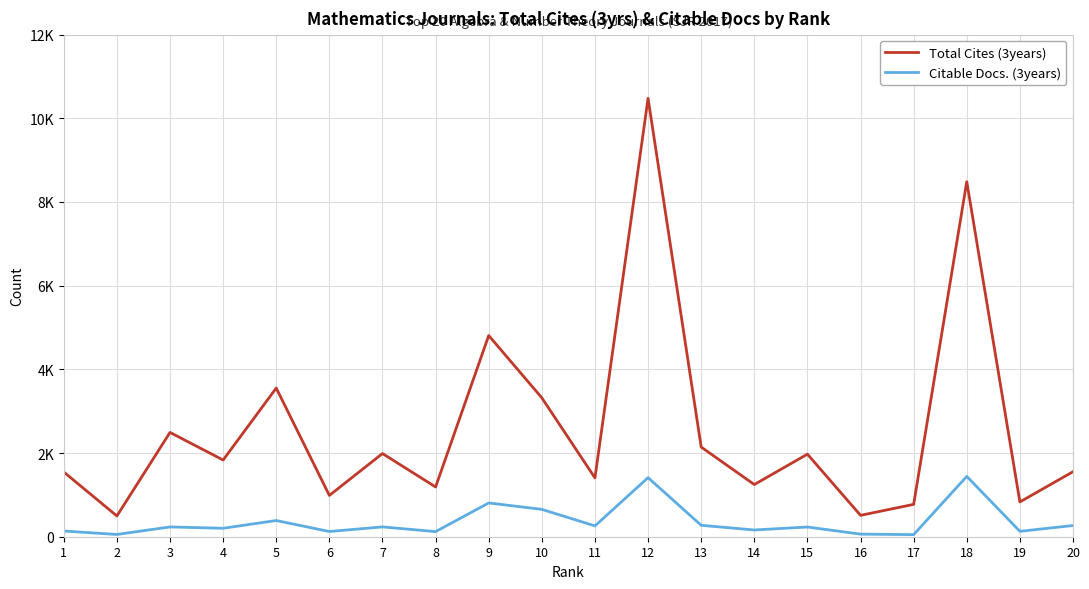

Which series has the largest total across all categories?

Total Cites (3years)